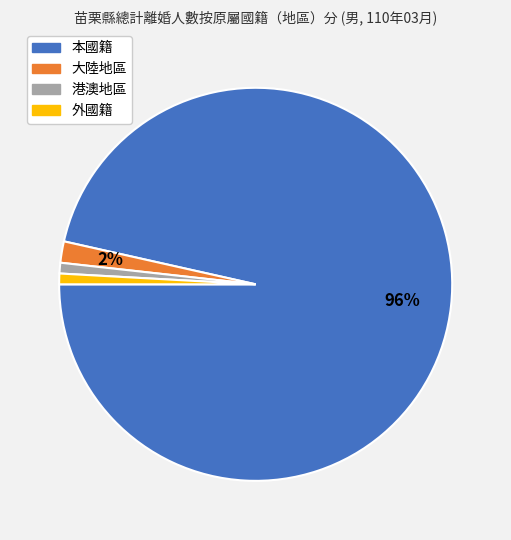

How many segments does this pie chart have?

4